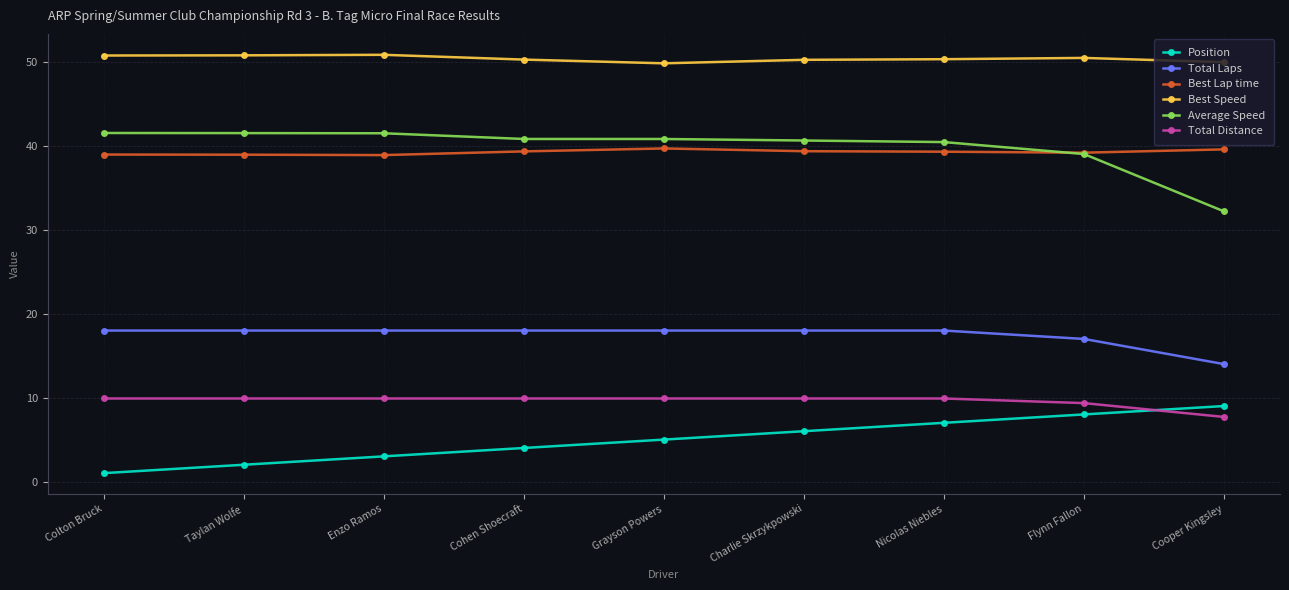

What is the minimum value shown in the chart?

1.0